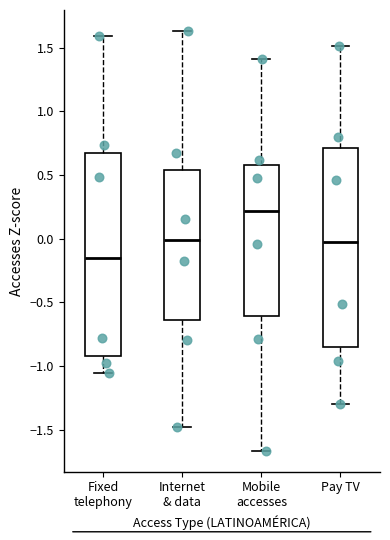

Which box's median line is the highest?

Mobile accesses